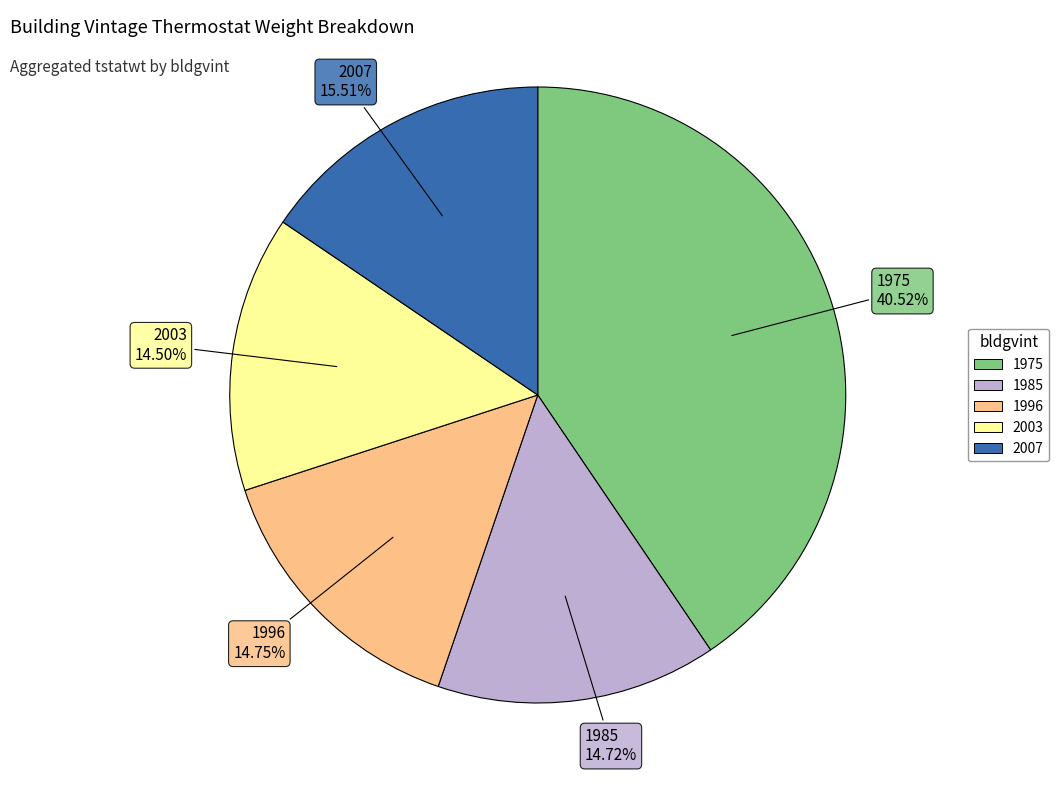

Is the sum of 1975 and 1985 greater than half?

Yes